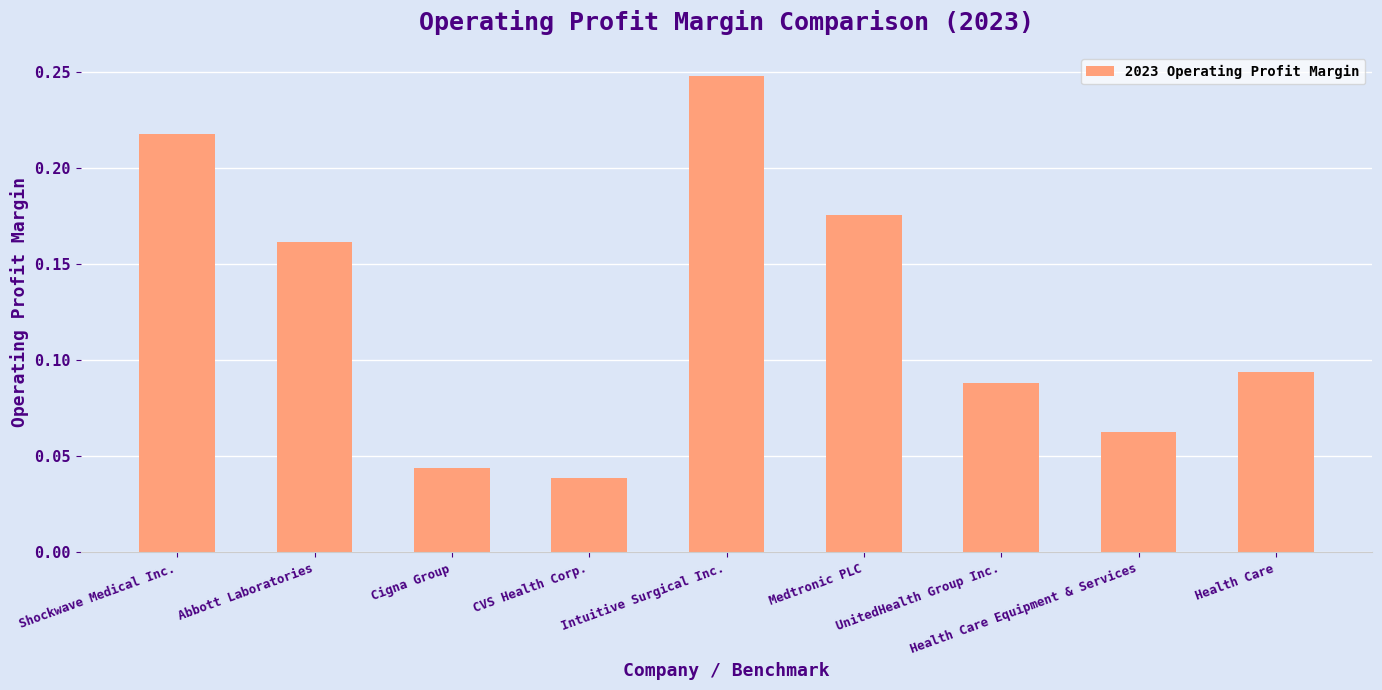

Count the values in the range 0 to 1.

9